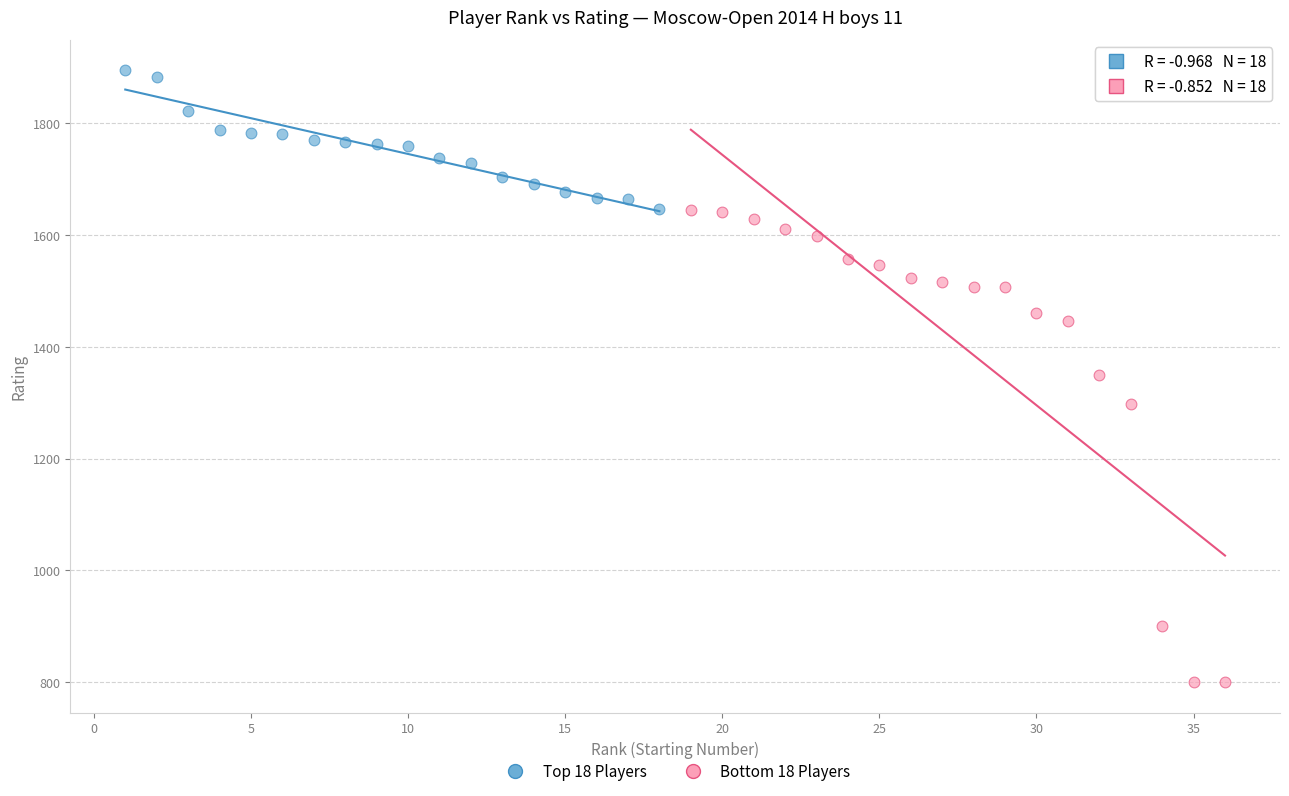

Which series reaches the maximum Y coordinate?

Top 18 Players